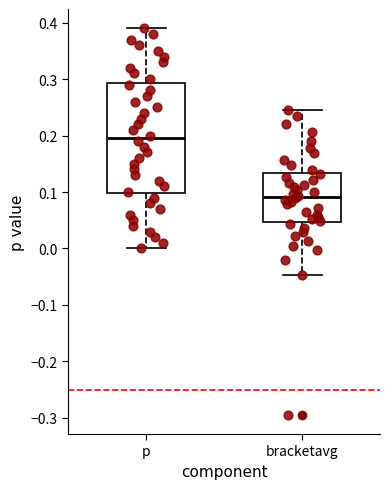

Which box is the tallest, from its lower edge to its upper edge?

p